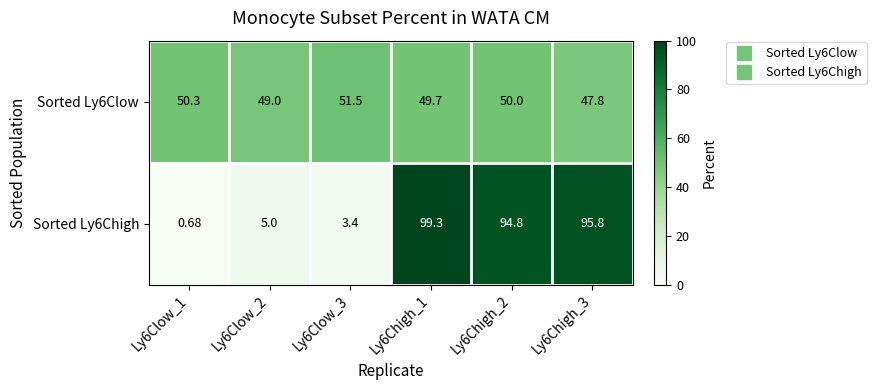

At how many categories does at least one series exceed 26?

6